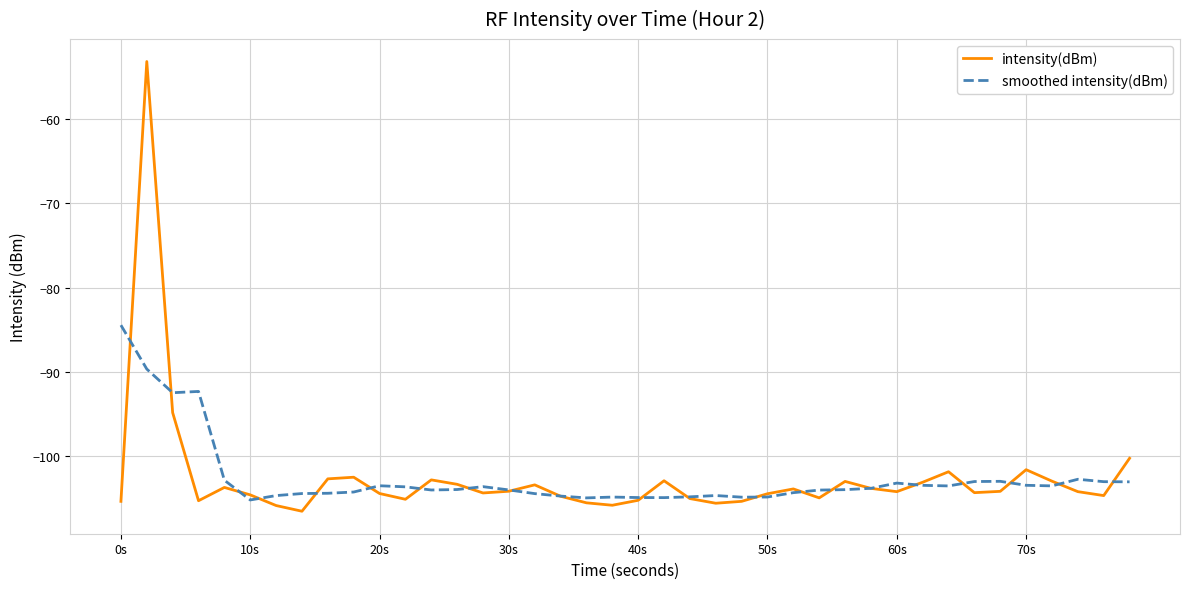

Which series has the largest range (max minus min)?

intensity(dBm)